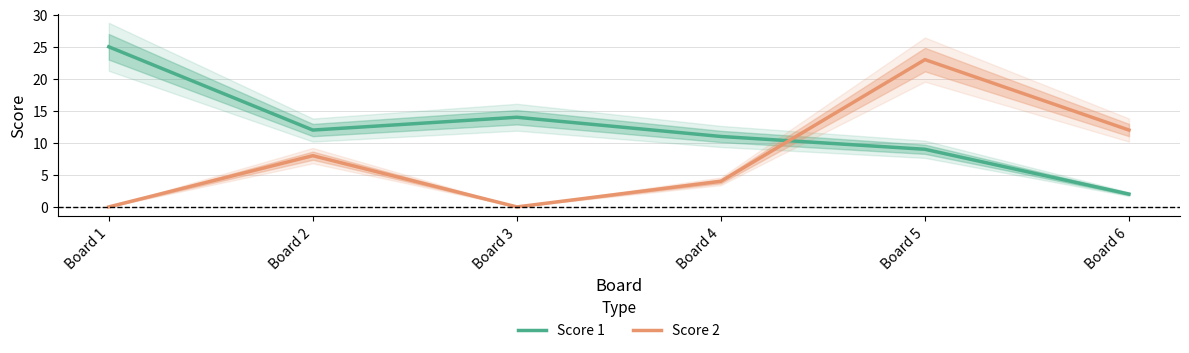

Where does the Score 1 series first go above 12?

Board 1